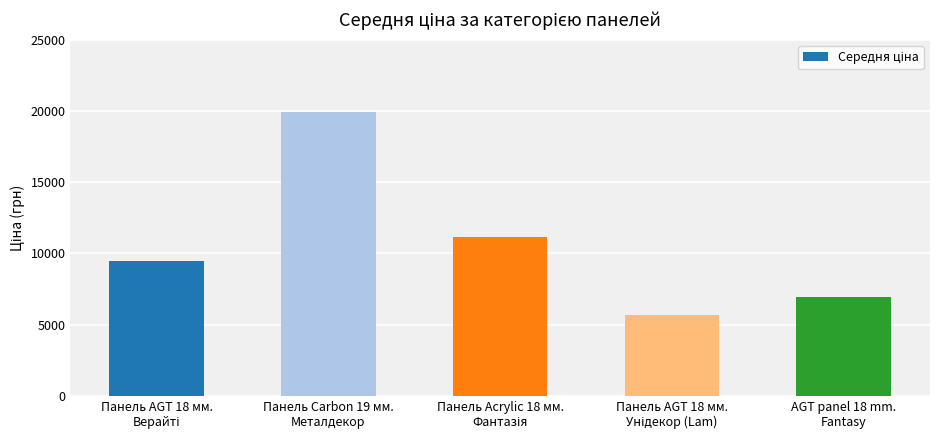

What is the maximum value shown in the chart?

19964.2